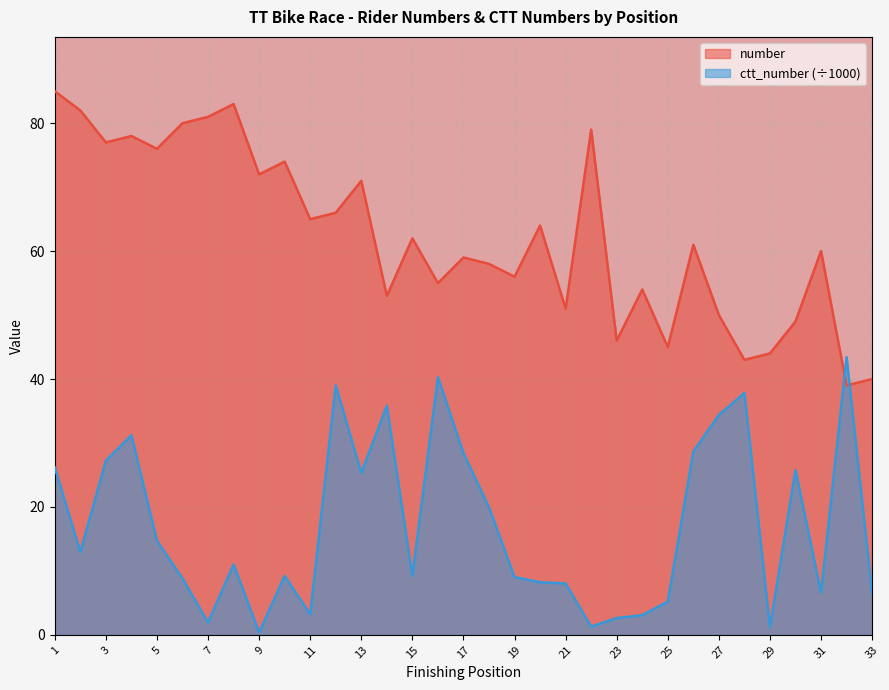

What is the difference between the ctt_number values at 24 and 18?

16.9